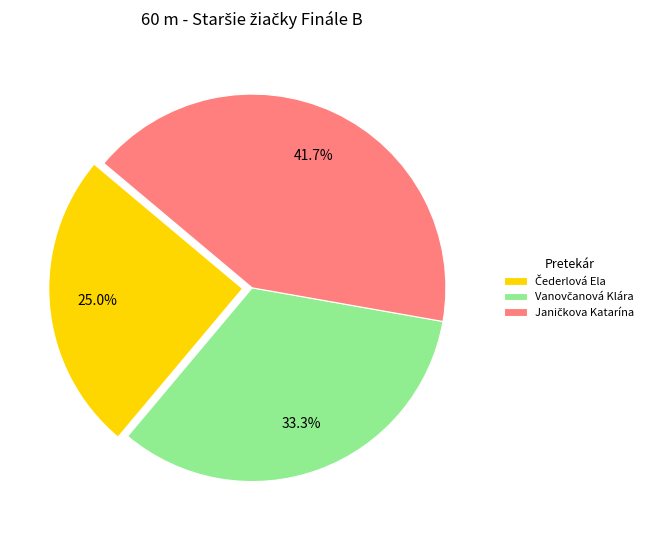

Is there any slice that represents more than half of the pie?

No